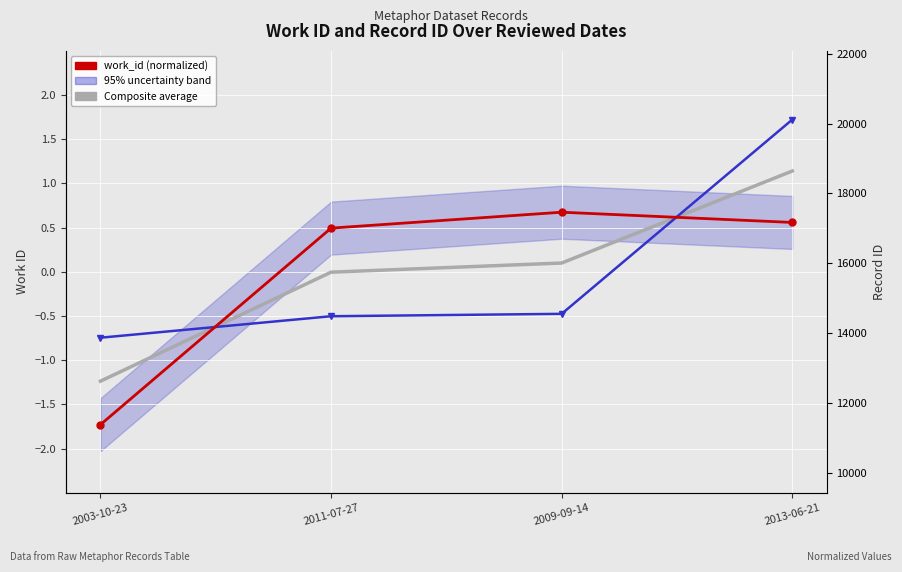

Reading left to right, transcribe all the data shown in this chart.

work_id (normalized): 2003-10-23=-1.7	2011-07-27=0.5	2009-09-14=0.7	2013-06-21=0.6
id (normalized): 2003-10-23=-0.7	2011-07-27=-0.5	2009-09-14=-0.5	2013-06-21=1.7
Global Average (composite): 2003-10-23=-1.2	2011-07-27=-0.0	2009-09-14=0.1	2013-06-21=1.1